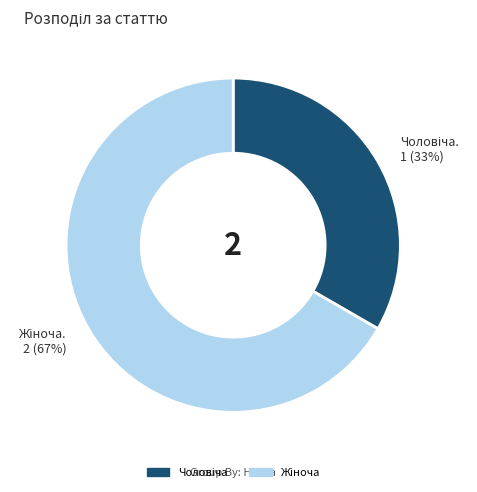

To the nearest percent, what is the average slice percentage?

50%